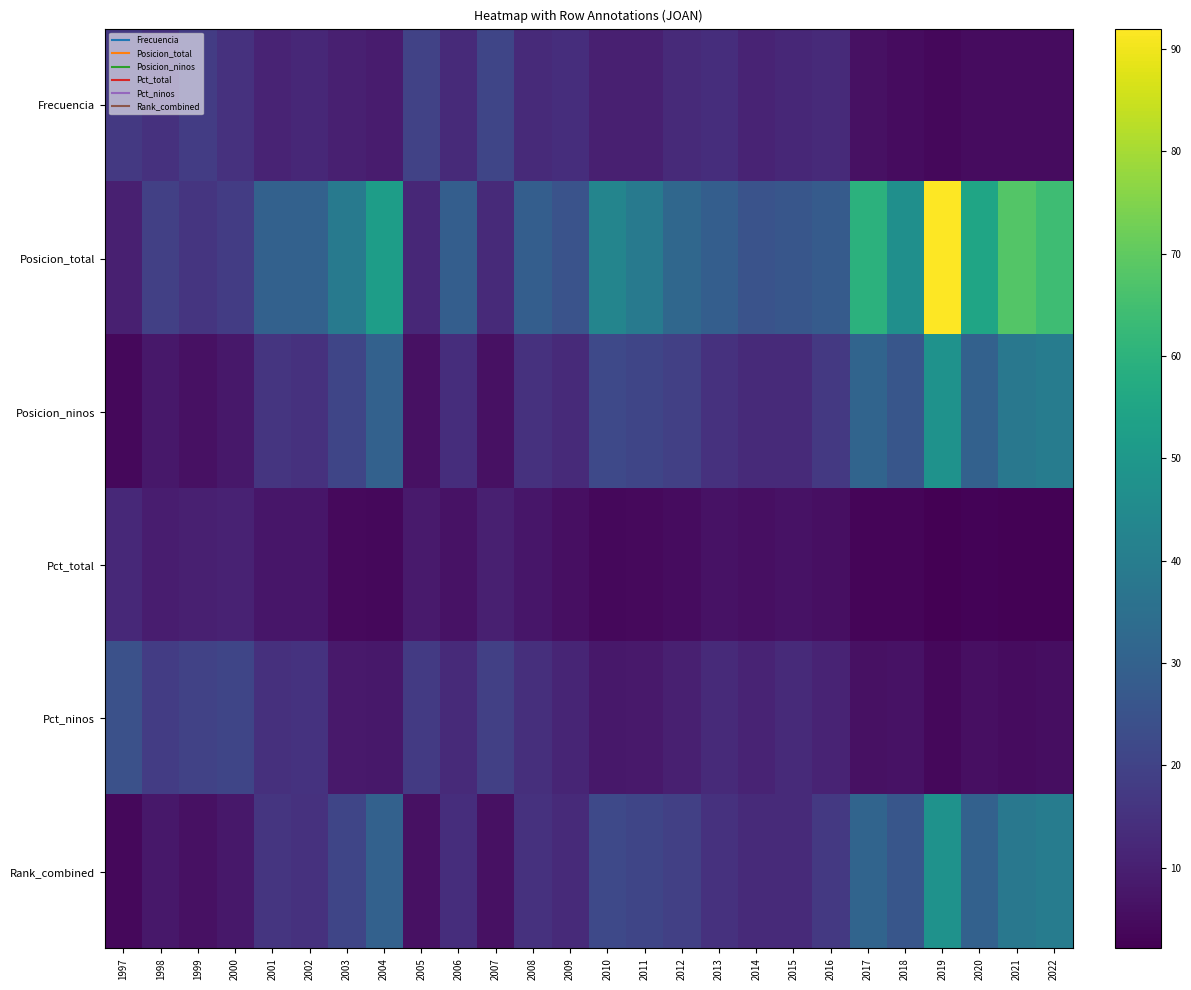

At how many categories does at least one series exceed 50?

6